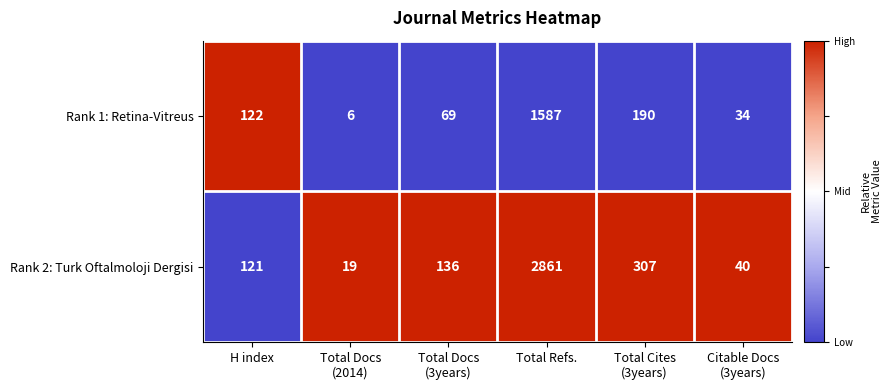

Reading right to left, transcribe all the data shown in this chart.

Rank 1: Retina-Vitreus: 34	190	1587	69	6	122
Rank 2: Turk Oftalmoloji Dergisi: 40	307	2861	136	19	121